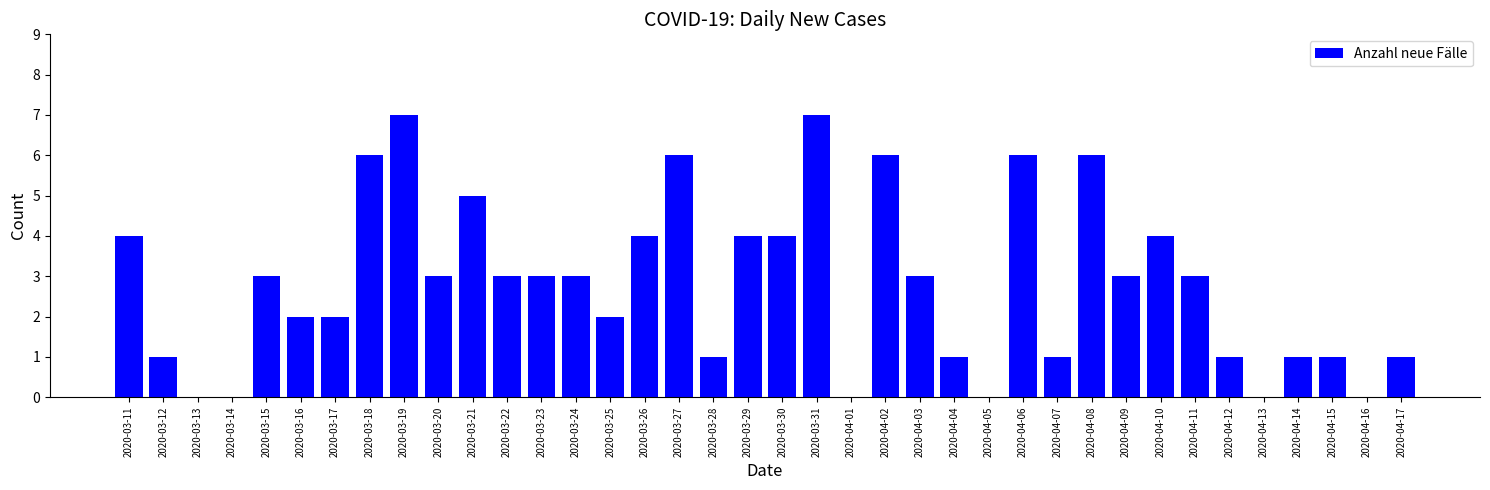

What is the approximate value at 2020-03-30?

4